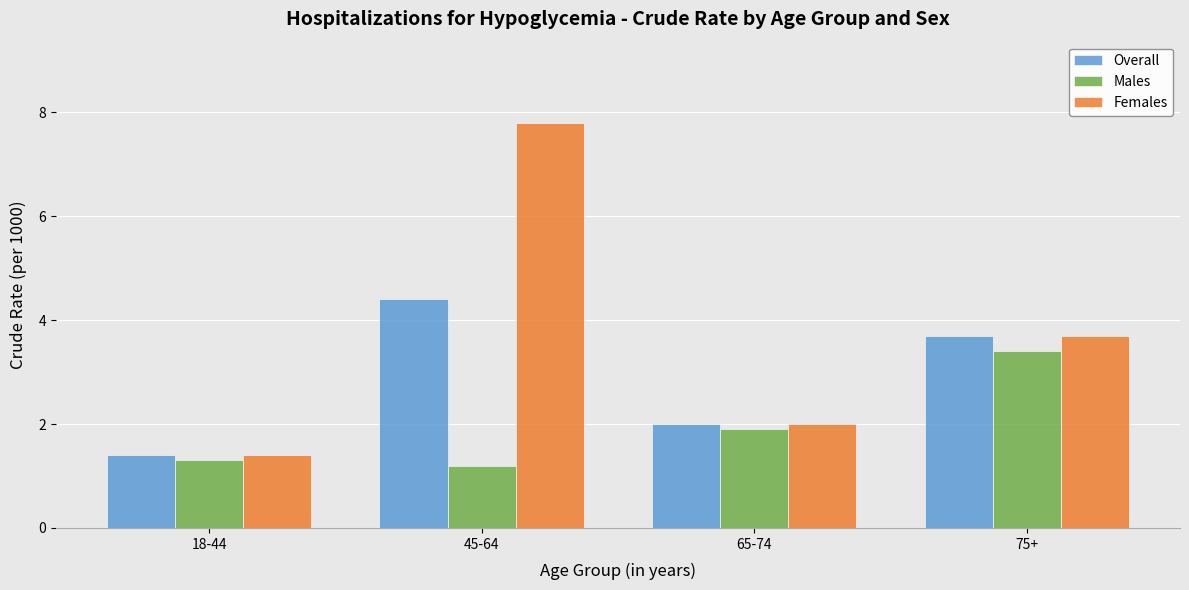

Does the chart contain any negative values?

No